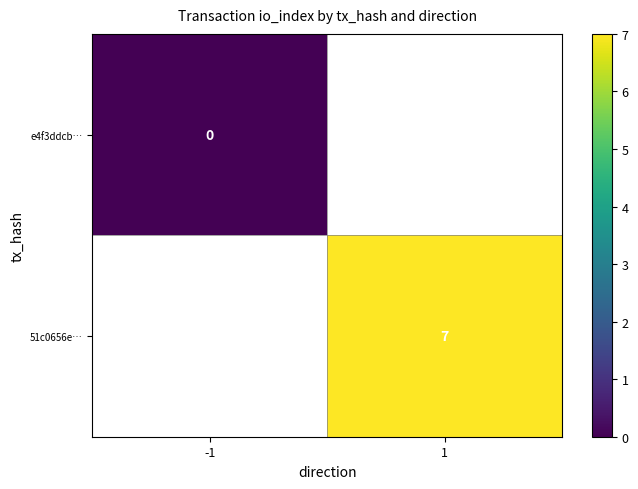

Which label corresponds to the smallest value in the chart?

-1